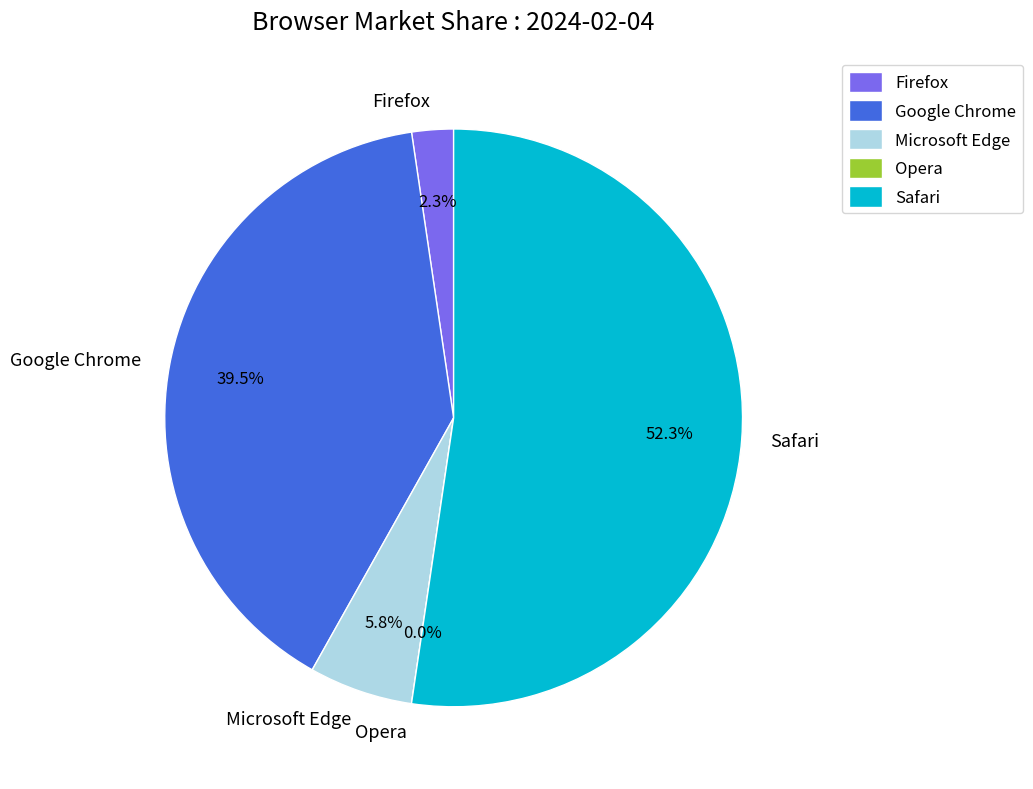

What percentage is NOT represented by Safari?

47.7%